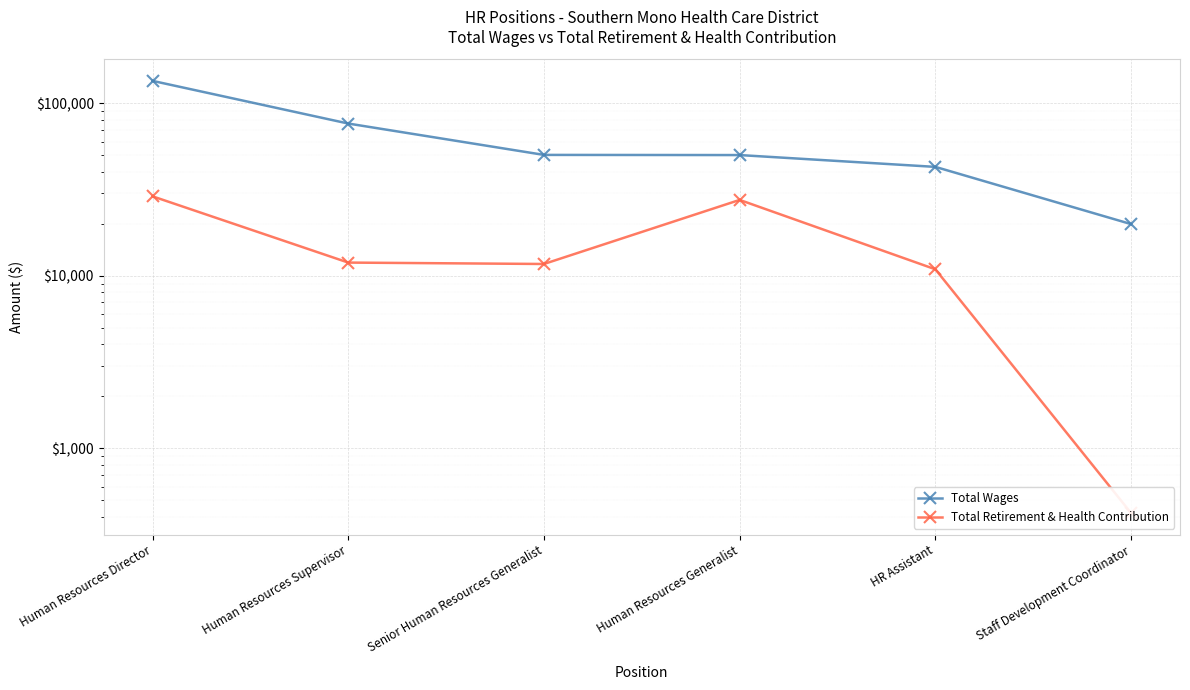

At how many categories does at least one series exceed 60655?

2